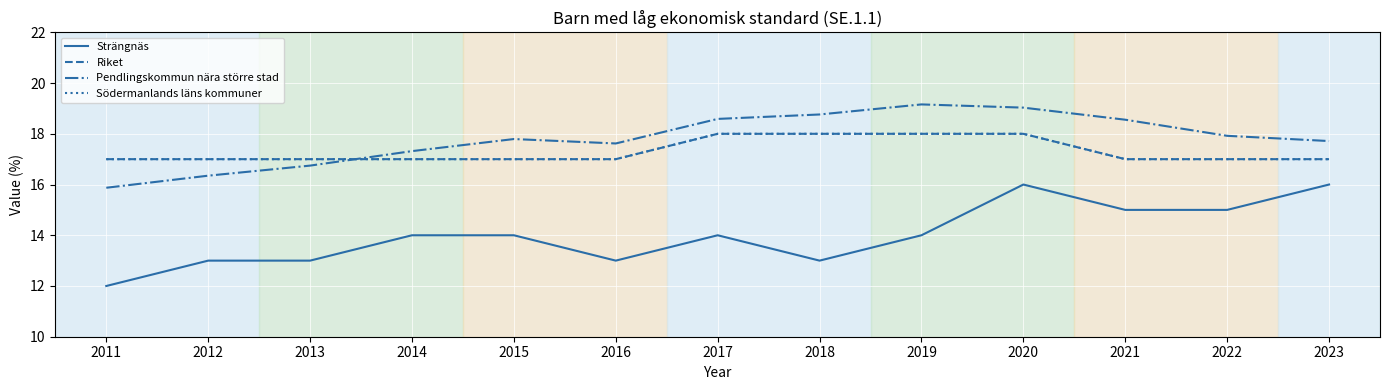

True or false: Strängnäs and Södermanlands läns kommuner intersect in this chart.

False